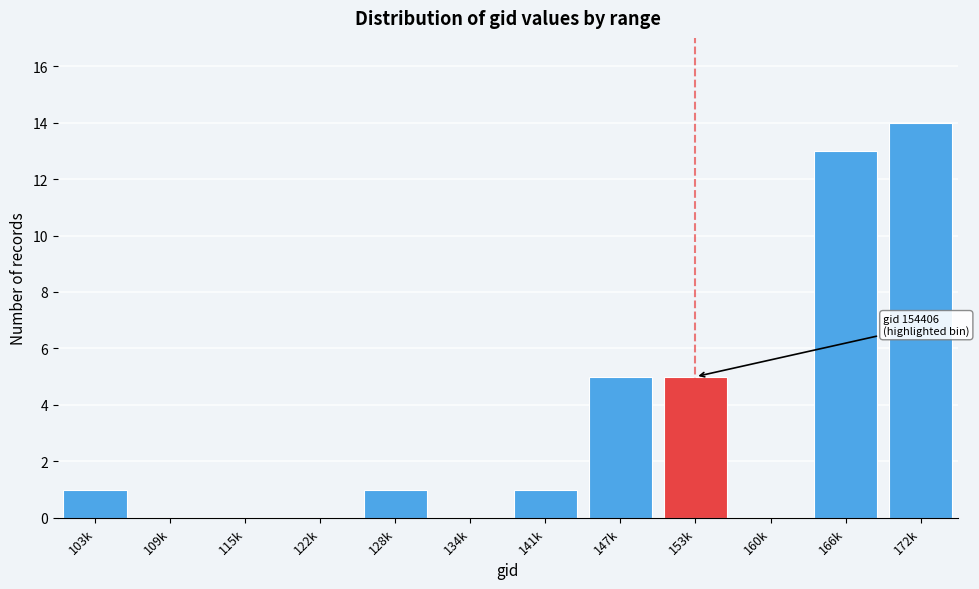

Reading left to right, list all the values displayed in this chart.

103k=1	109k=0	115k=0	122k=0	128k=1	134k=0	141k=1	147k=5	153k=5	160k=0	166k=13	172k=14